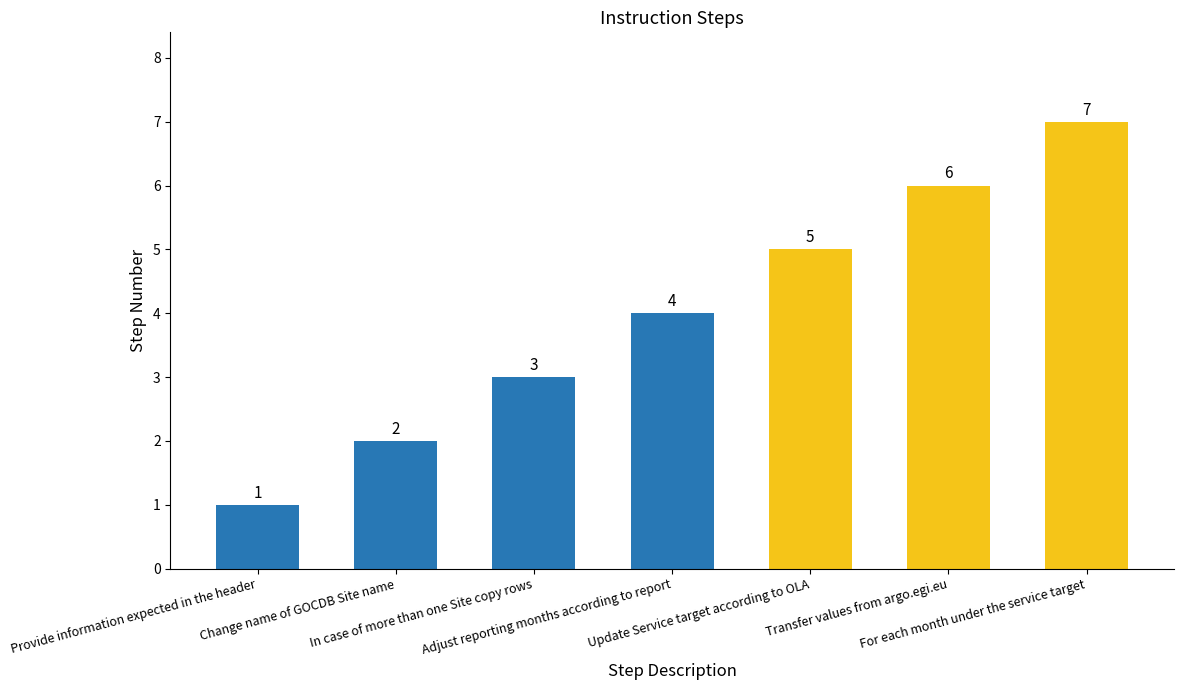

What position from the left is Adjust reporting months according to report?

4